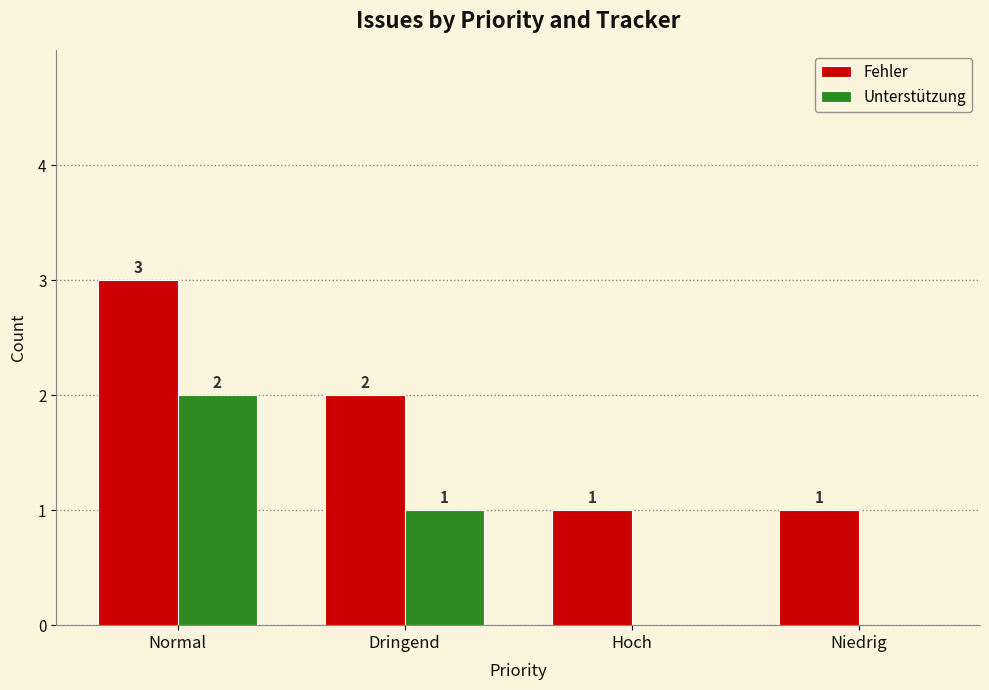

What is the greatest value displayed?

3